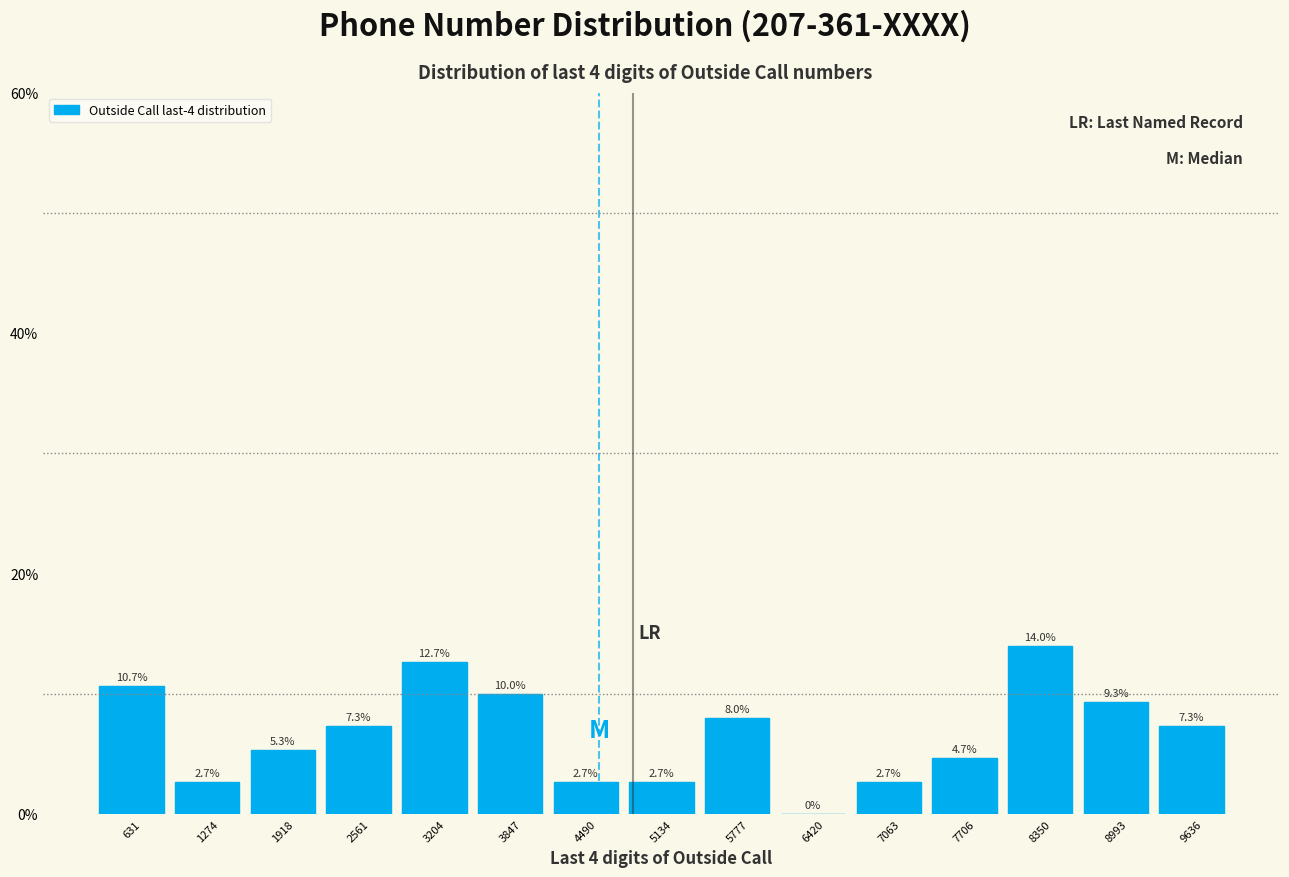

Reading left to right, transcribe this chart: for each bar, give the range it covers on the x-axis and its height. The bar edges are not printed on the chart, so give them approximately, as read against the axis.

300 to 1000: 10.7
1000 to 1600: 2.7
1600 to 2200: 5.3
2200 to 2900: 7.3
2900 to 3500: 12.7
3500 to 4200: 10.0
4200 to 4800: 2.7
4800 to 5500: 2.7
5500 to 6100: 8.0
6100 to 6700: 0.0
6700 to 7400: 2.7
7400 to 8000: 4.7
8000 to 8700: 14.0
8700 to 9300: 9.3
9300 to 10000: 7.3